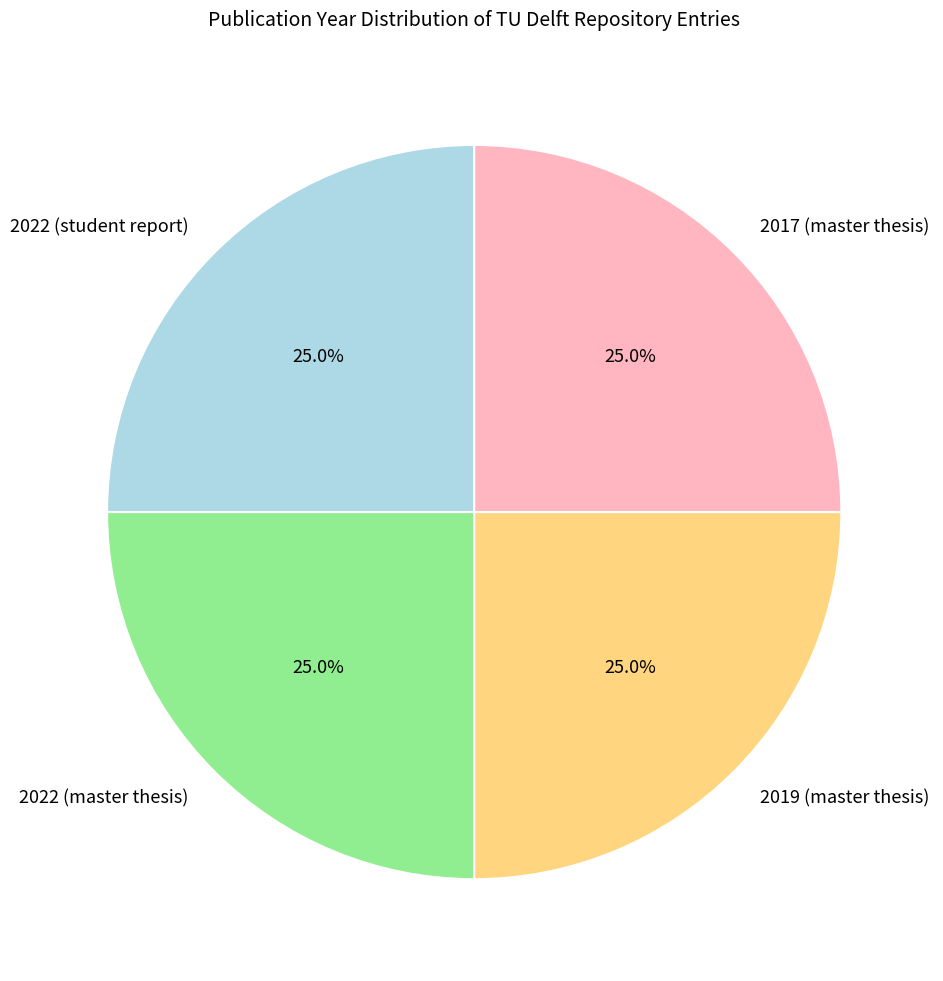

Is there a majority slice in this chart?

No